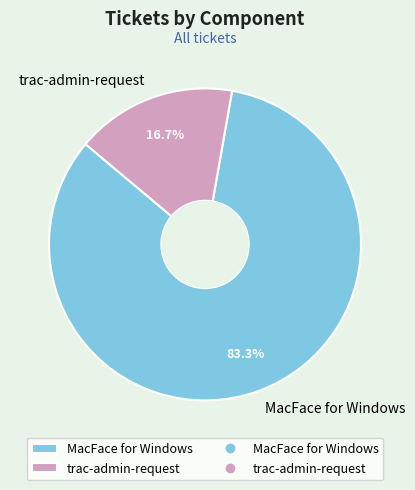

Which category has the smallest portion of the pie?

trac-admin-request